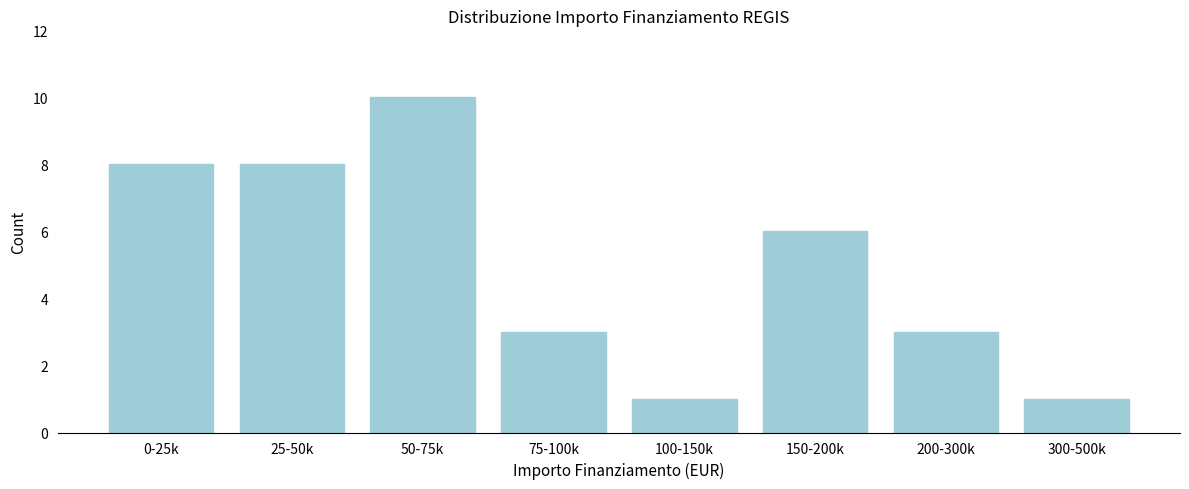

Reading left to right, extract all data points from this chart.

8	8	10	3	1	6	3	1